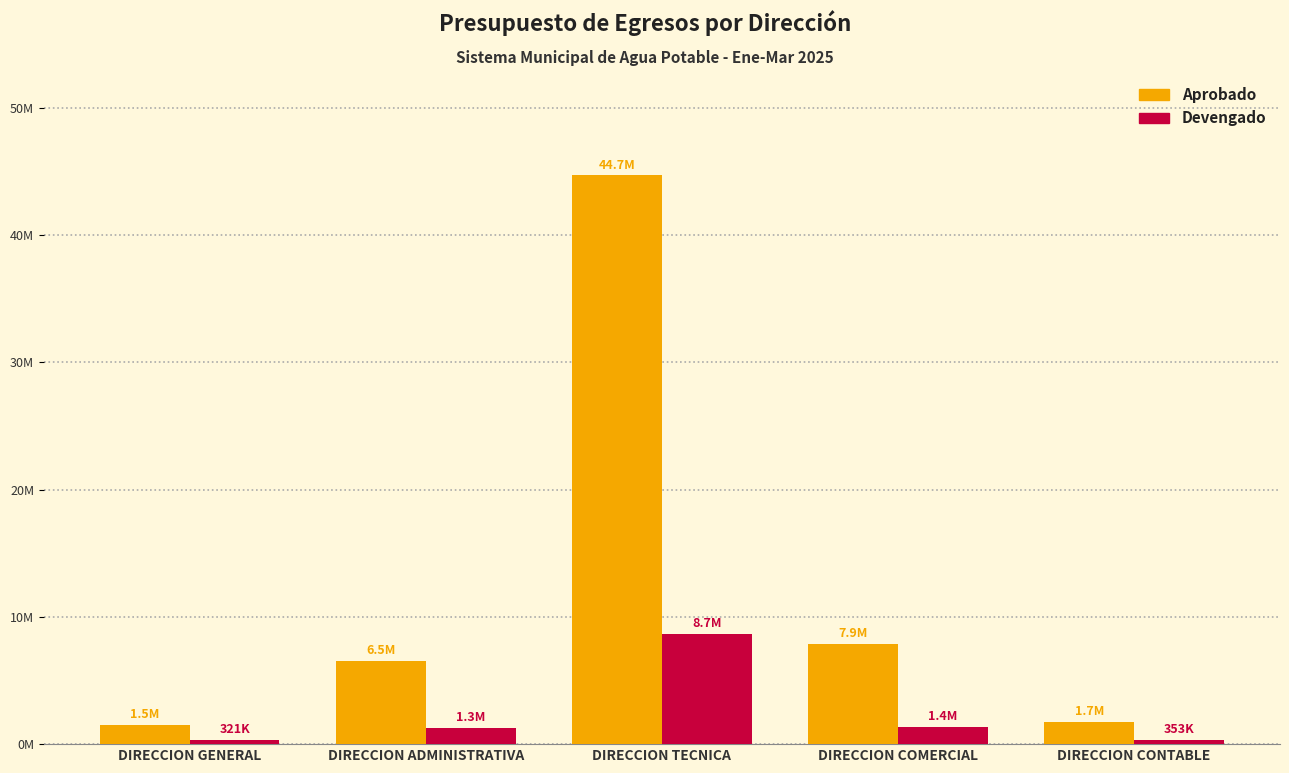

Are the bars horizontal?

No